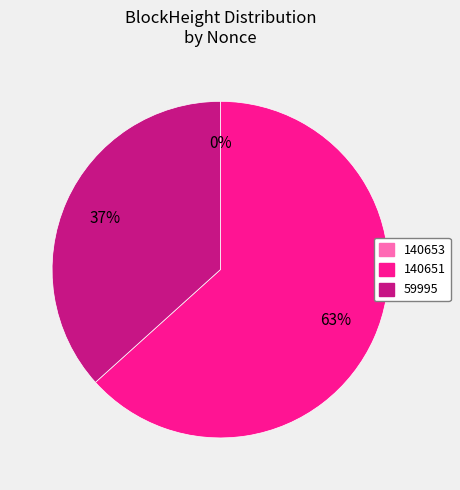

Does any single category account for the majority?

Yes